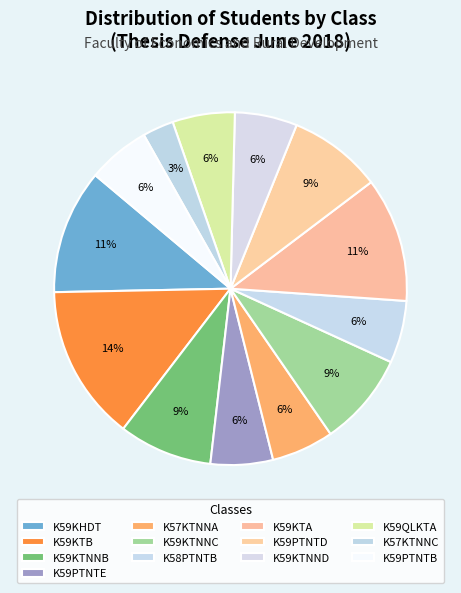

How many slices are in this pie chart?

13